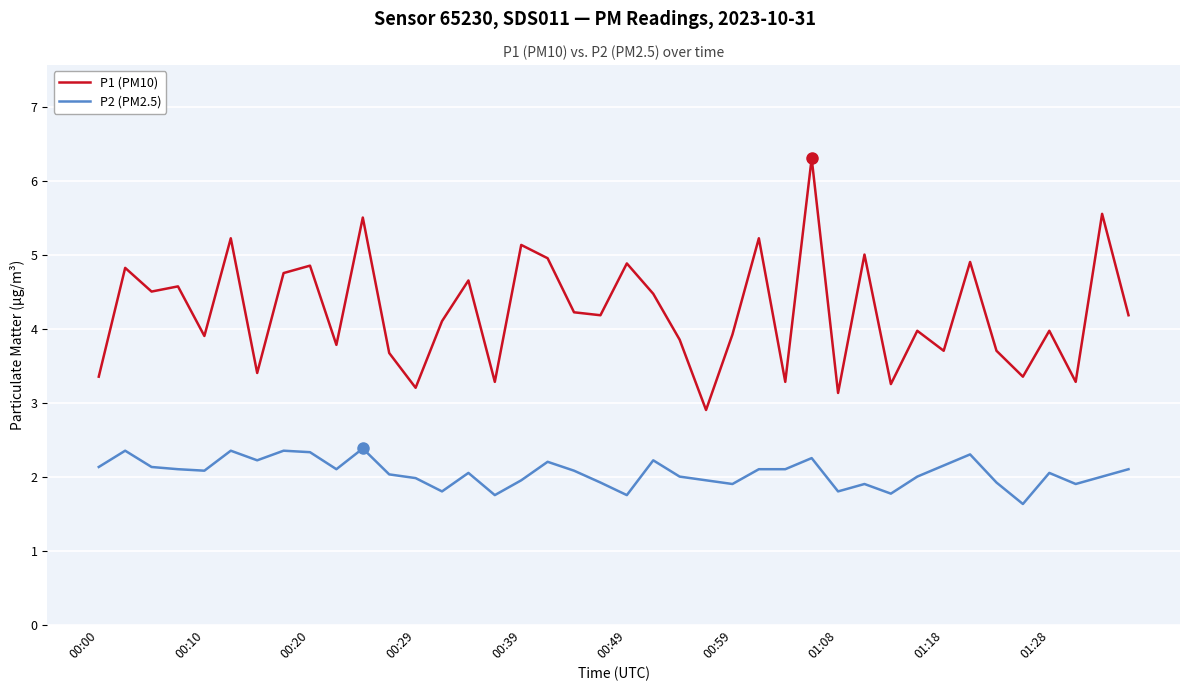

Which series has the largest total across all categories?

P1 (PM10)